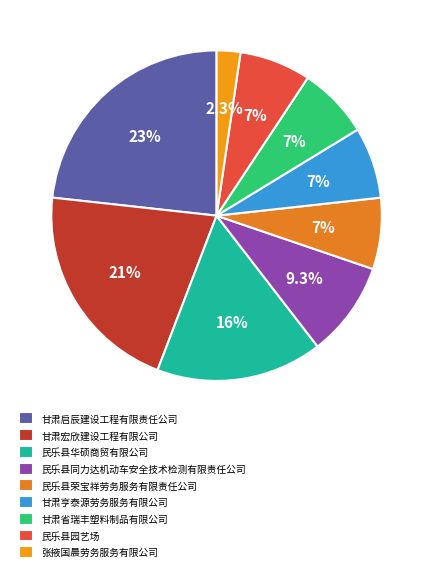

Is there any slice that represents more than half of the pie?

No